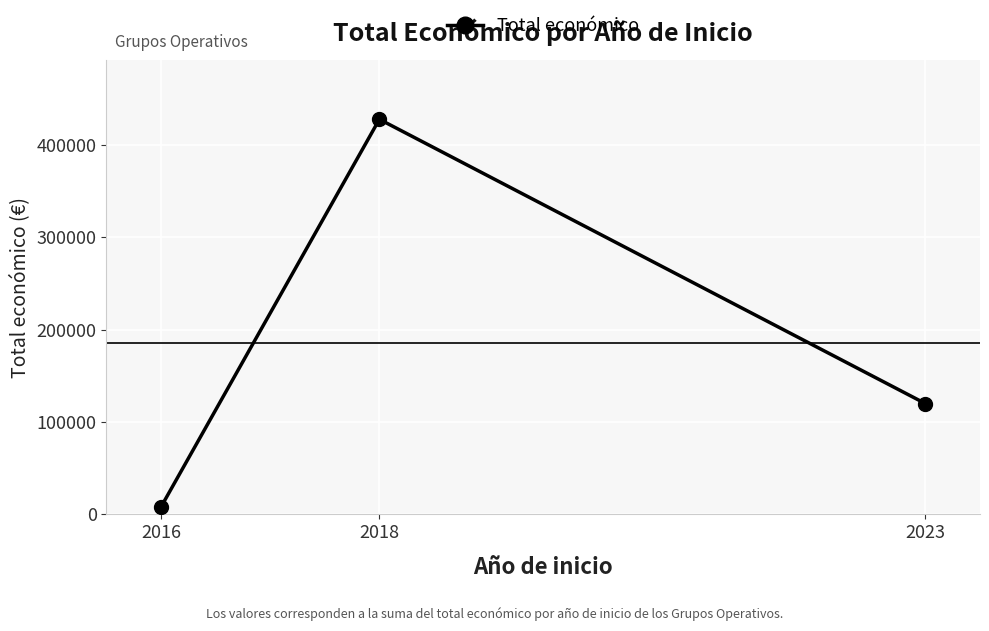

Count the number of categories in the chart.

3